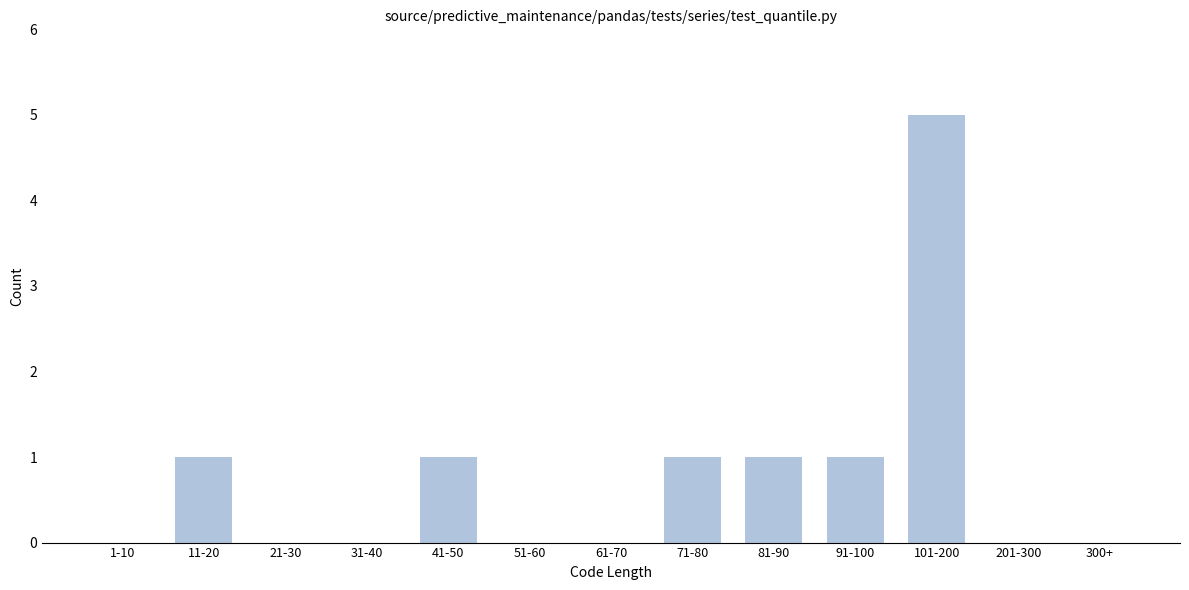

Reading right to left, transcribe all the data shown in this chart.

300+=0	201-300=0	101-200=5	91-100=1	81-90=1	71-80=1	61-70=0	51-60=0	41-50=1	31-40=0	21-30=0	11-20=1	1-10=0